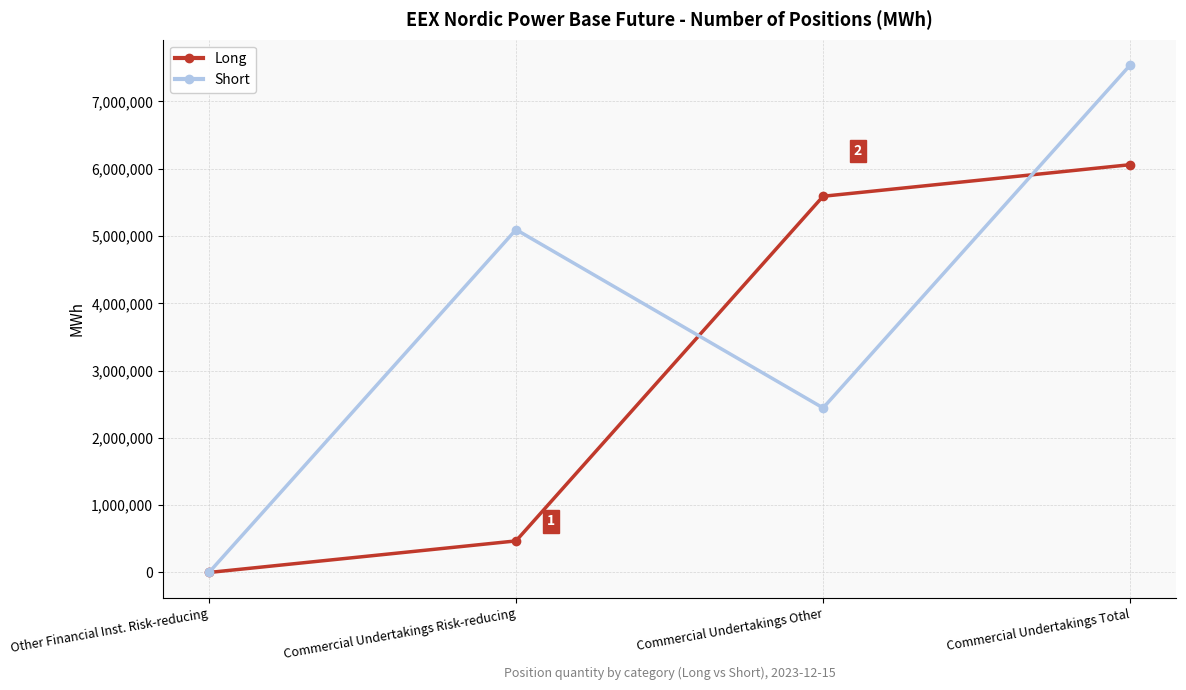

Reading right to left, what are all the values shown in this chart?

Long: 6059888	5590645	469243	0
Short: 7540091	2444986	5095105	0